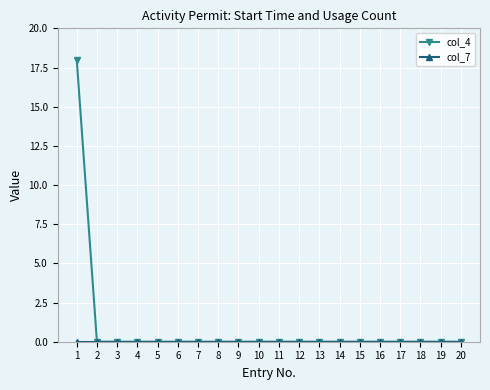

Which series has the largest range (max minus min)?

col_4